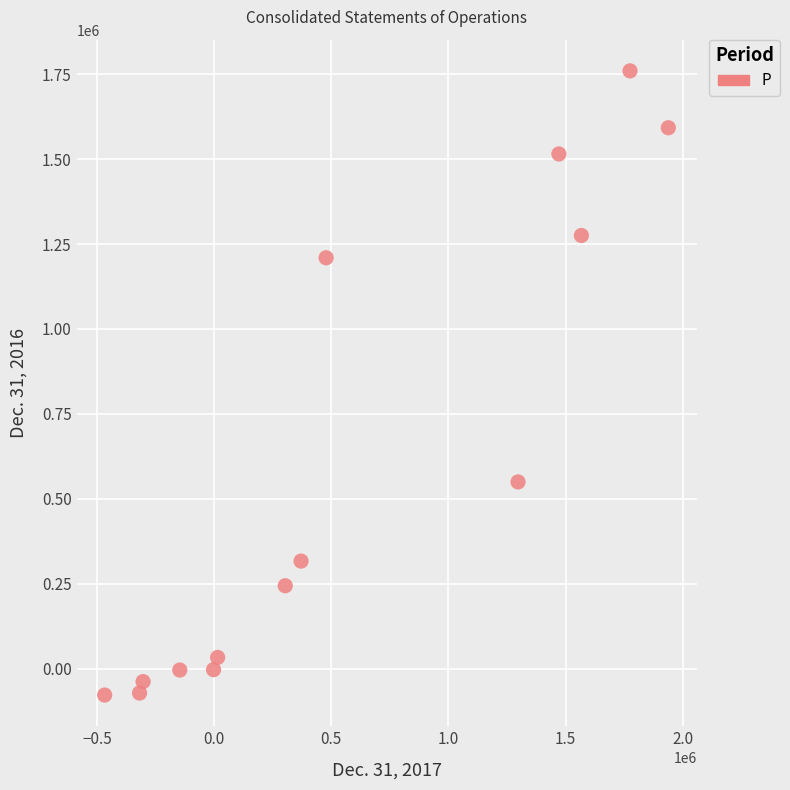

What is the range of Y values (max minus min)?

1836671